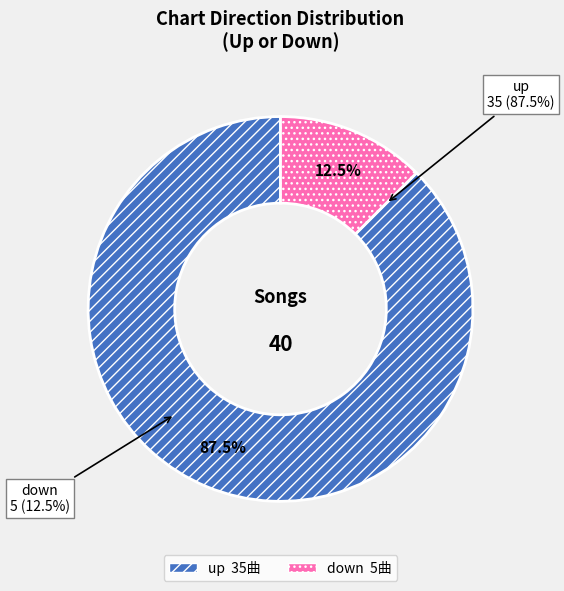

How many segments does this pie chart have?

2